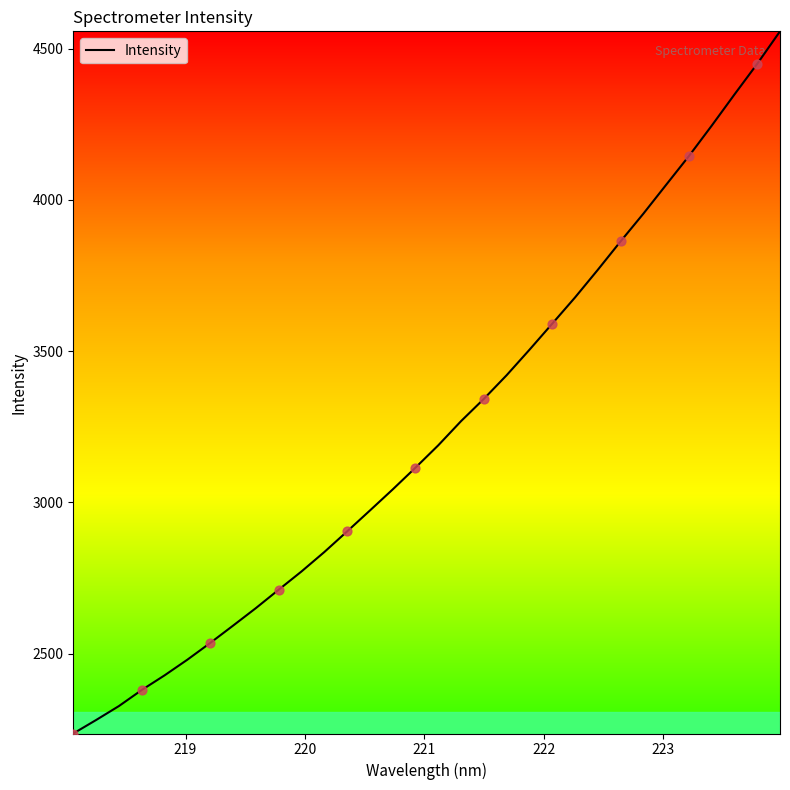

What is the difference between the maximum and minimum values?

2321.5